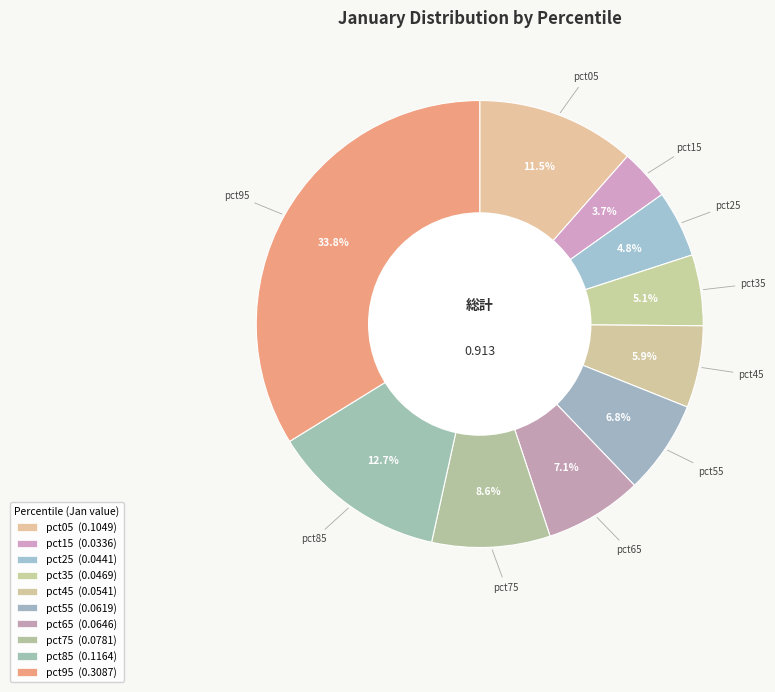

To the nearest percent, what is the average slice percentage?

10%